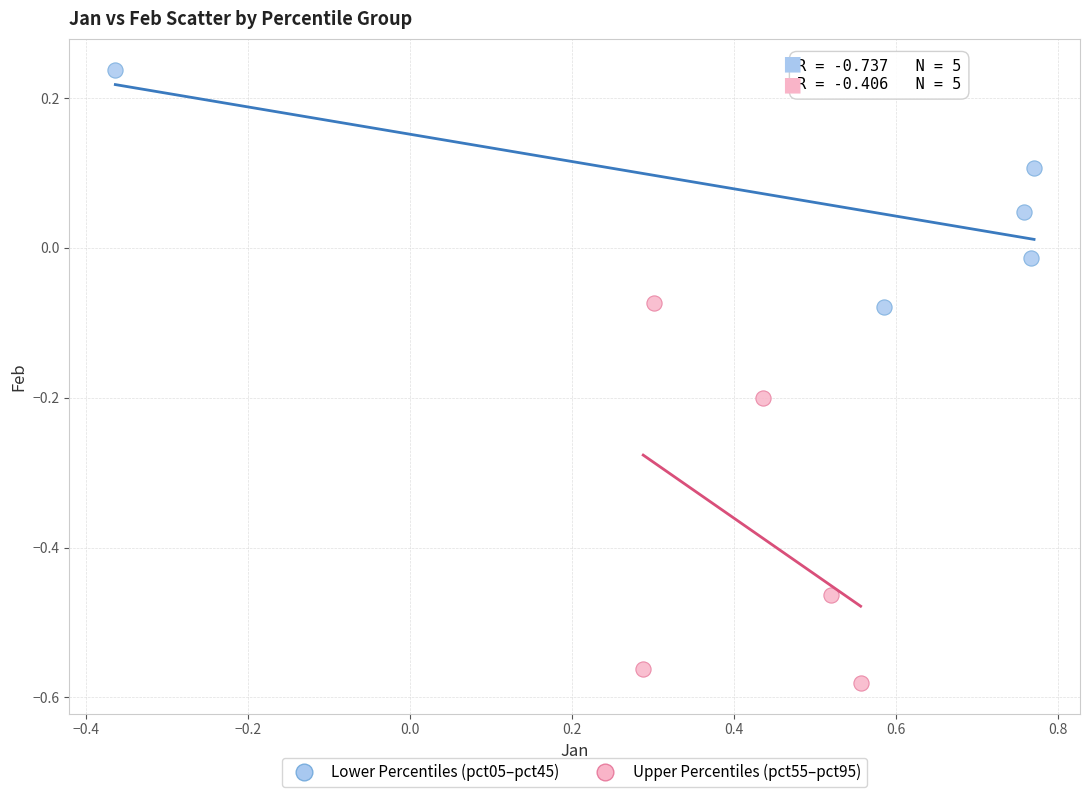

Which series reaches the maximum Y coordinate?

Lower Percentiles (pct05–pct45)